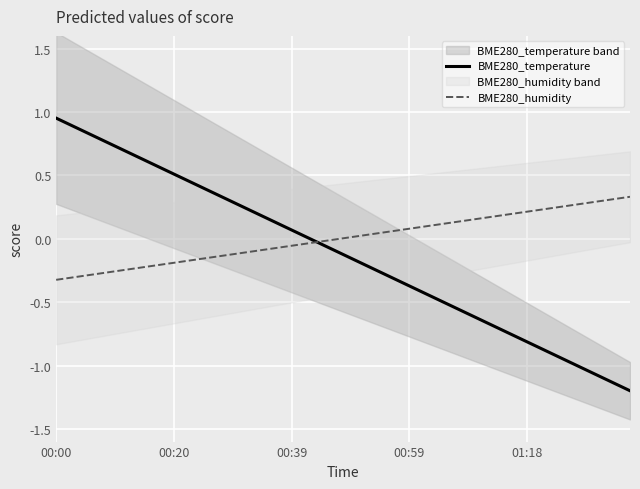

How many negative values does the BME280_humidity series have?

20